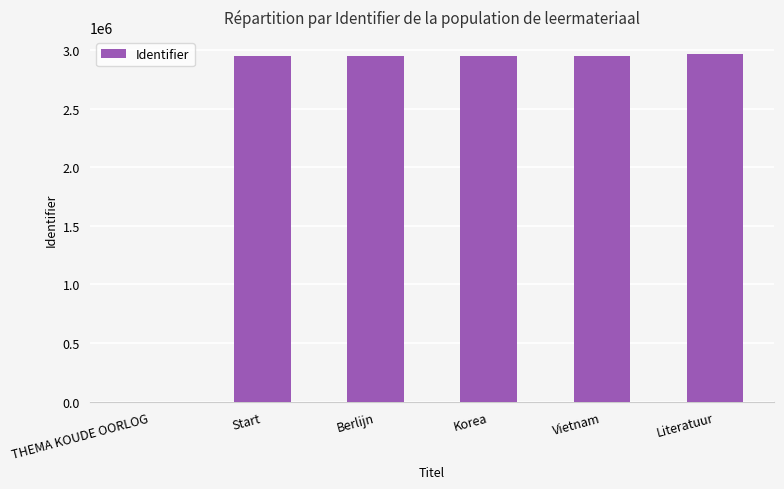

What is the ratio of the value at Start to the value at Vietnam?

1.0